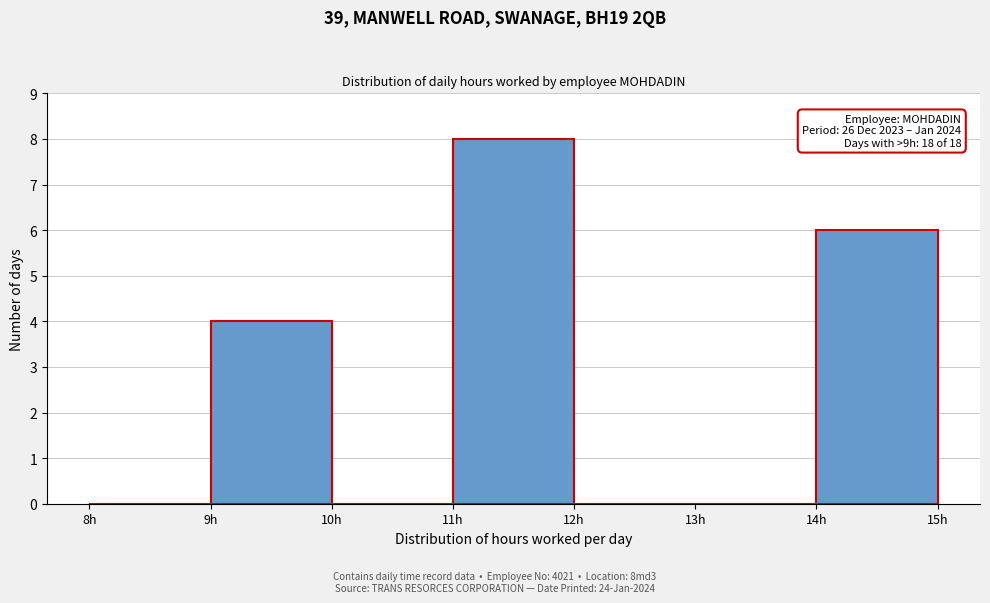

Which range on the x-axis has the tallest bar?

11 to 12